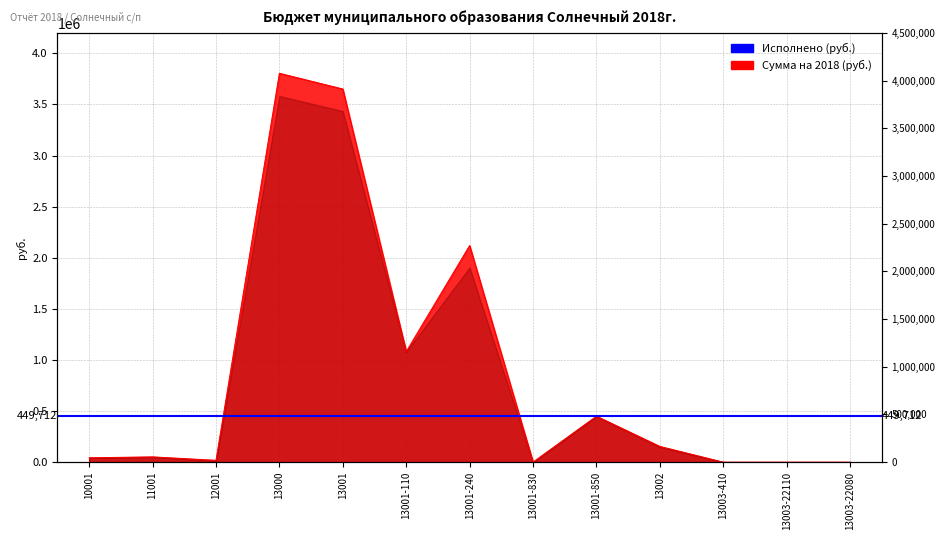

True or false: the data shows 84662 at 11001.

False